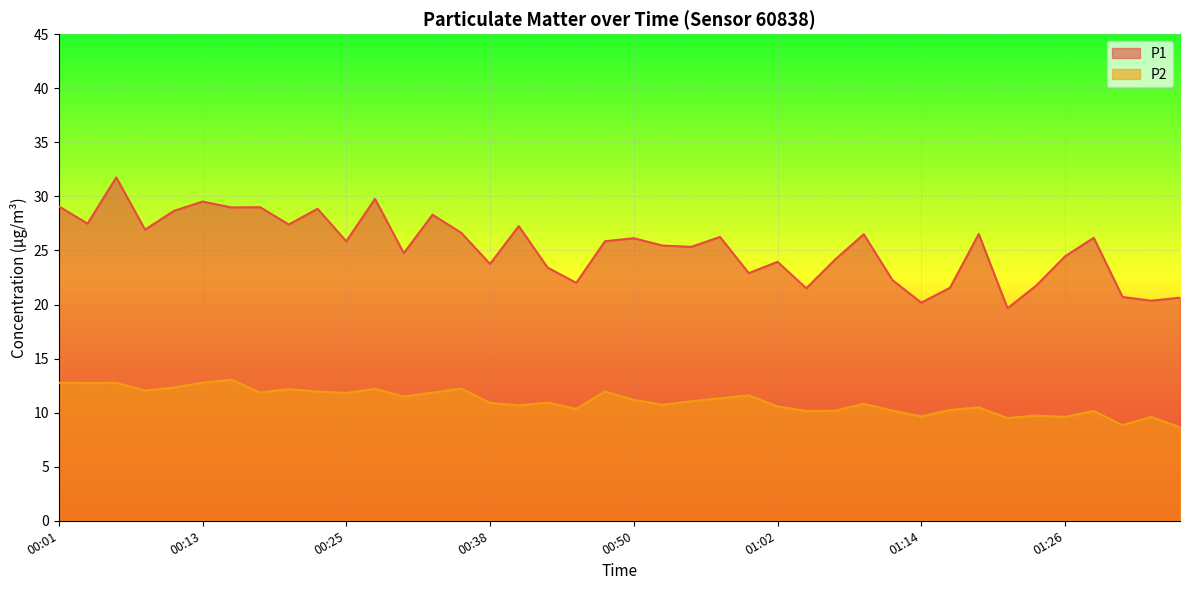

Is it true that P1 equals 49.0 at 00:28?

False